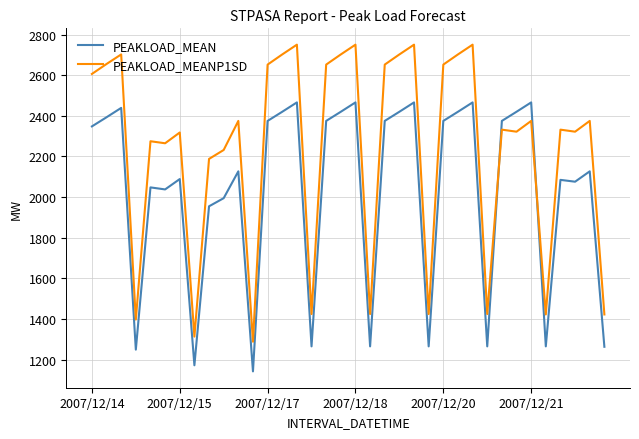

Which series has the widest spread of values?

PEAKLOAD_MEANP1SD